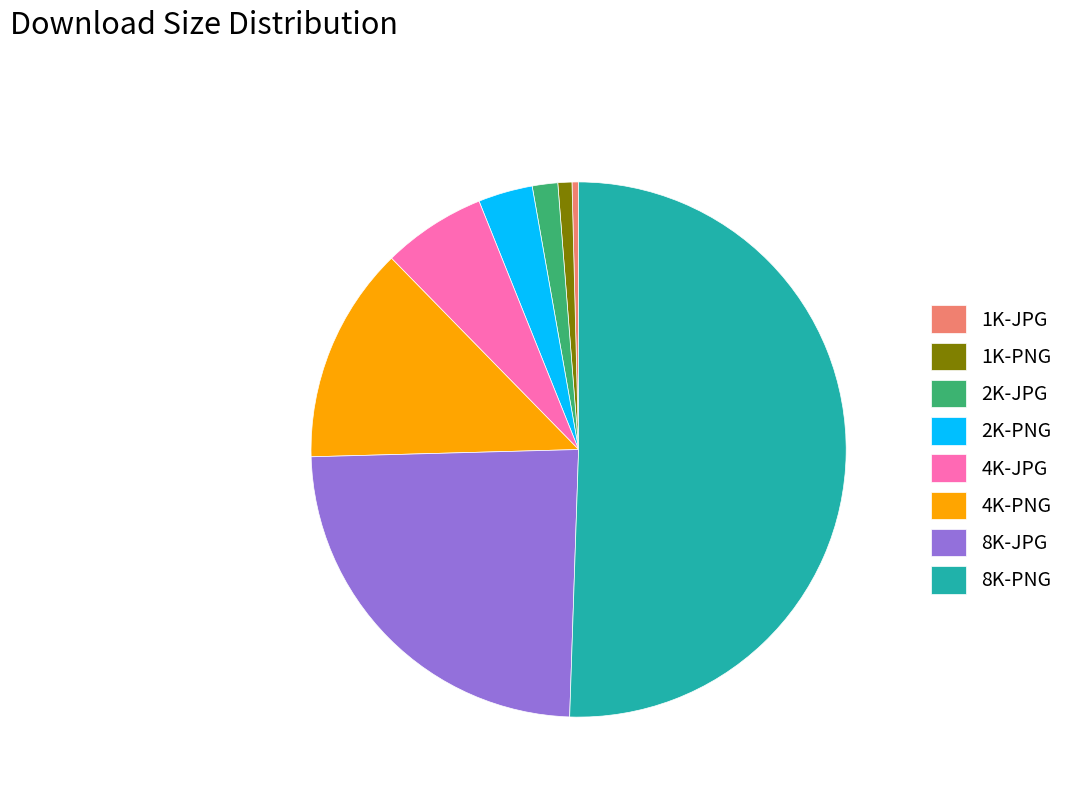

Which category accounts for the majority?

8K-PNG